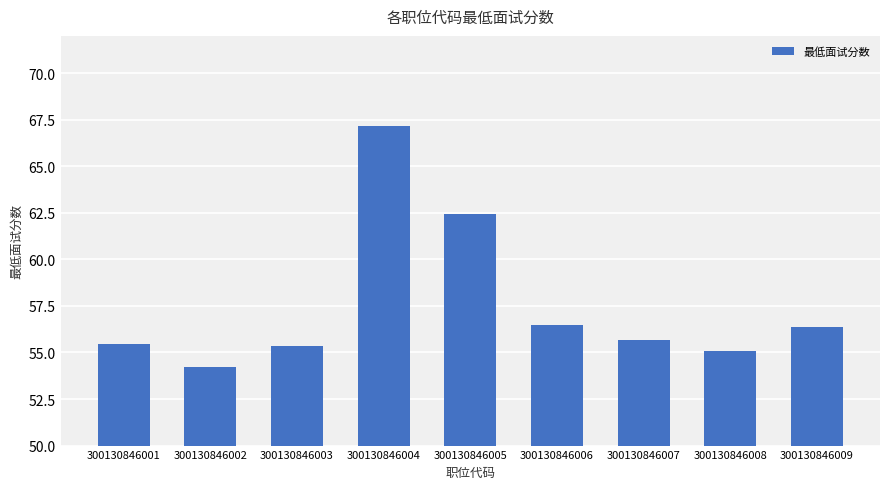

Where is the data nearest to the value 60?

300130846005